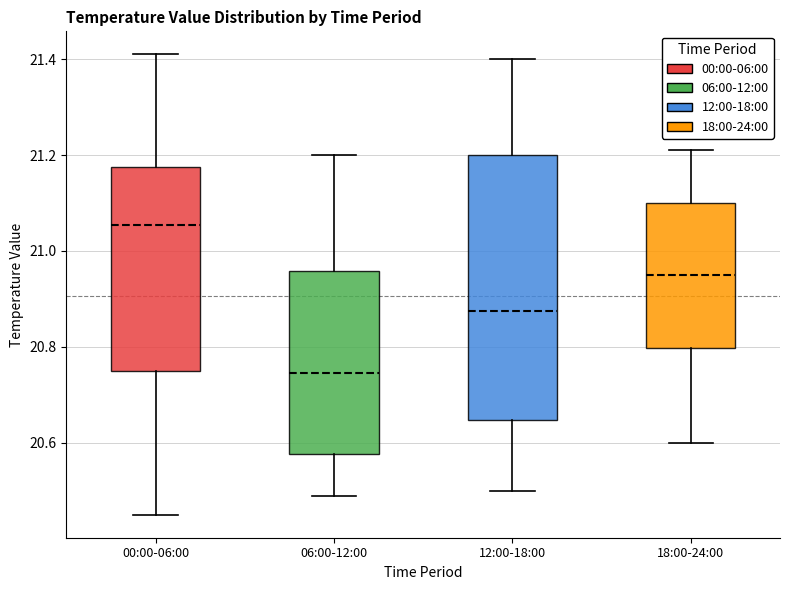

Comparing the boxes themselves (not the whiskers), which one is the tallest?

12:00-18:00